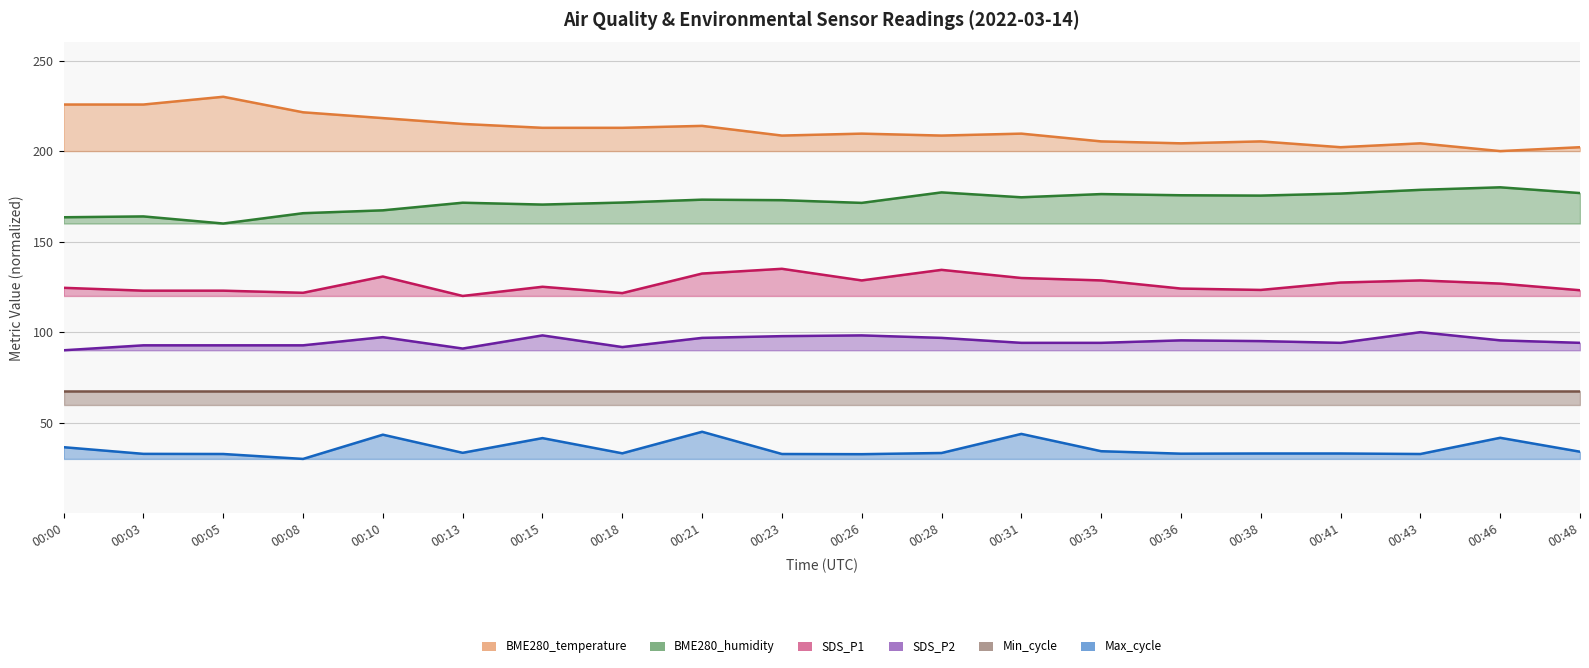

What is the maximum value for SDS_P2?

100.0